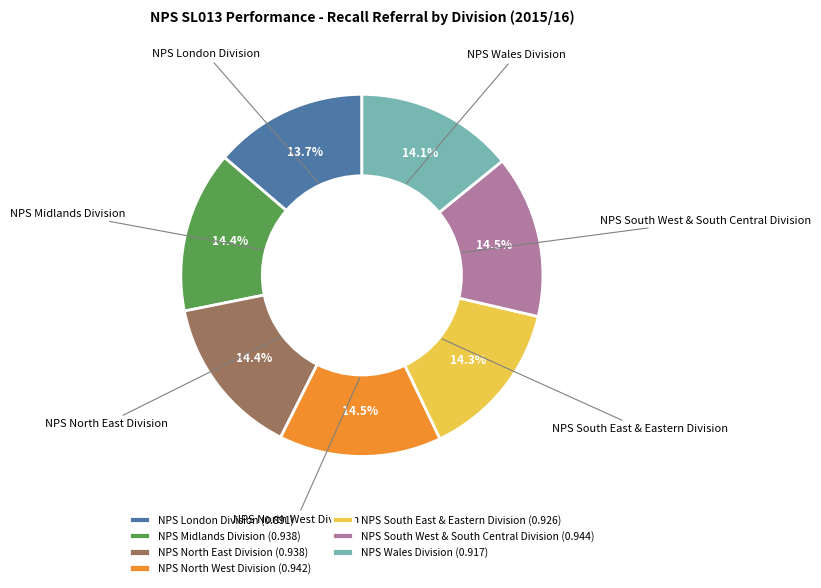

Between NPS London Division and NPS South East & Eastern Division, which is larger?

NPS South East & Eastern Division